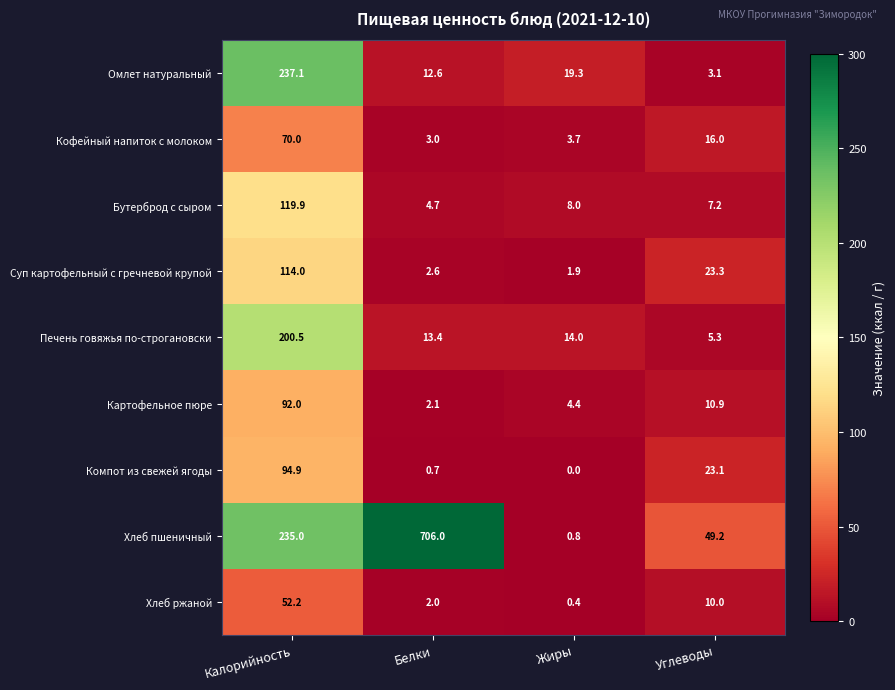

What is the sum of the Бутерброд с сыром values at Углеводы and Белки?

11.9